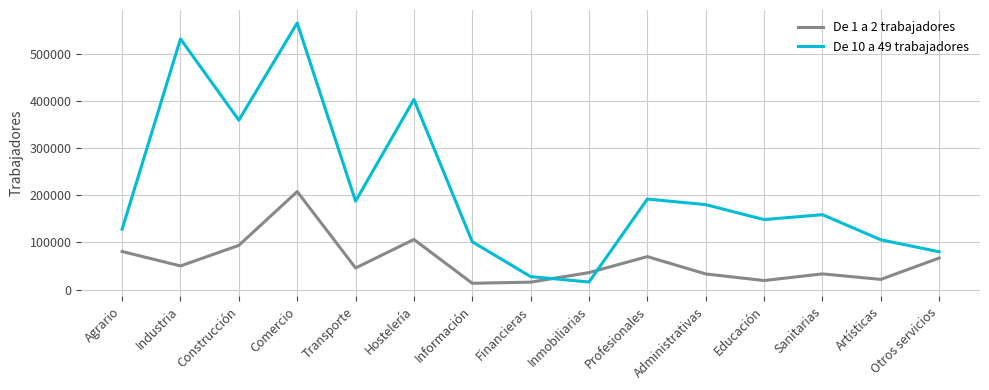

List the series in order of their overall mean, highest first.

De 10 a 49 trabajadores, De 1 a 2 trabajadores